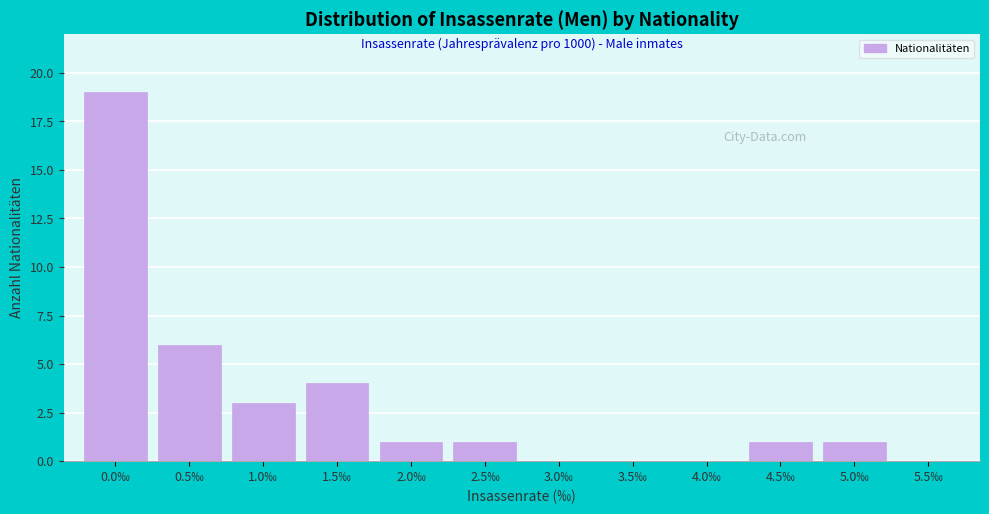

Reading left to right, what are all the values shown in this chart?

0.0‰=19	0.5‰=6	1.0‰=3	1.5‰=4	2.0‰=1	2.5‰=1	3.0‰=0	3.5‰=0	4.0‰=0	4.5‰=1	5.0‰=1	5.5‰=0